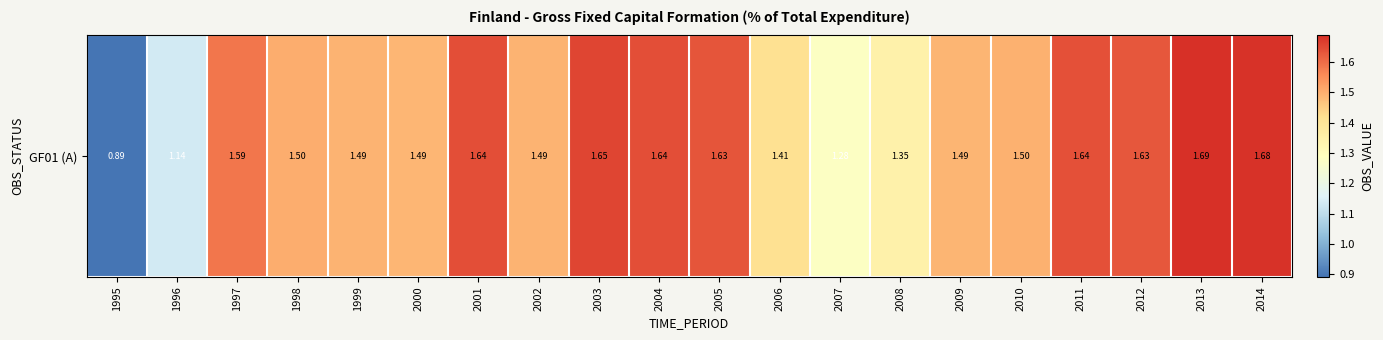

How many values are between 1 and 2?

19